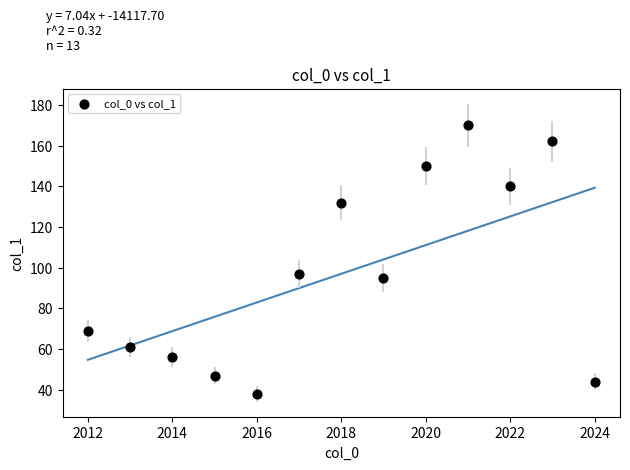

What Y value in the scatter plot is closest to 104?

97